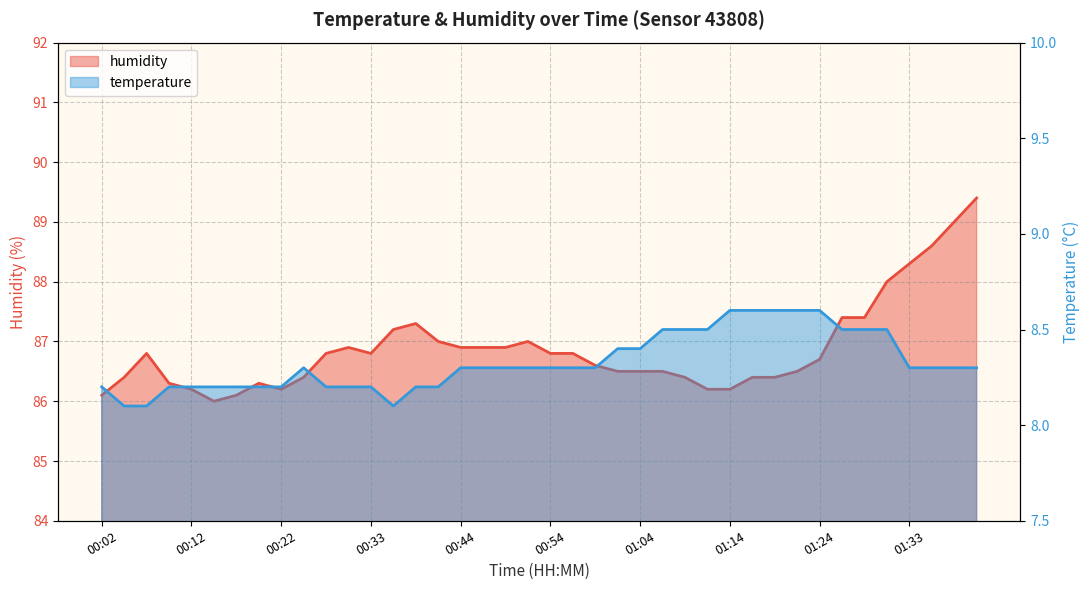

How many interior local valleys does the temperature series have?

1